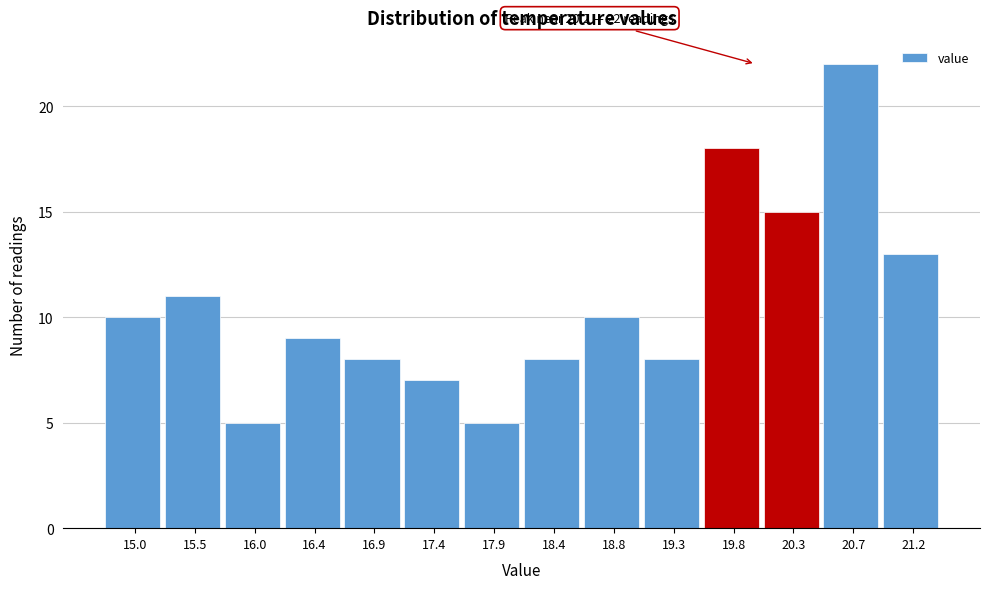

Reading left to right, what are all the values shown in this chart?

10	11	5	9	8	7	5	8	10	8	18	15	22	13